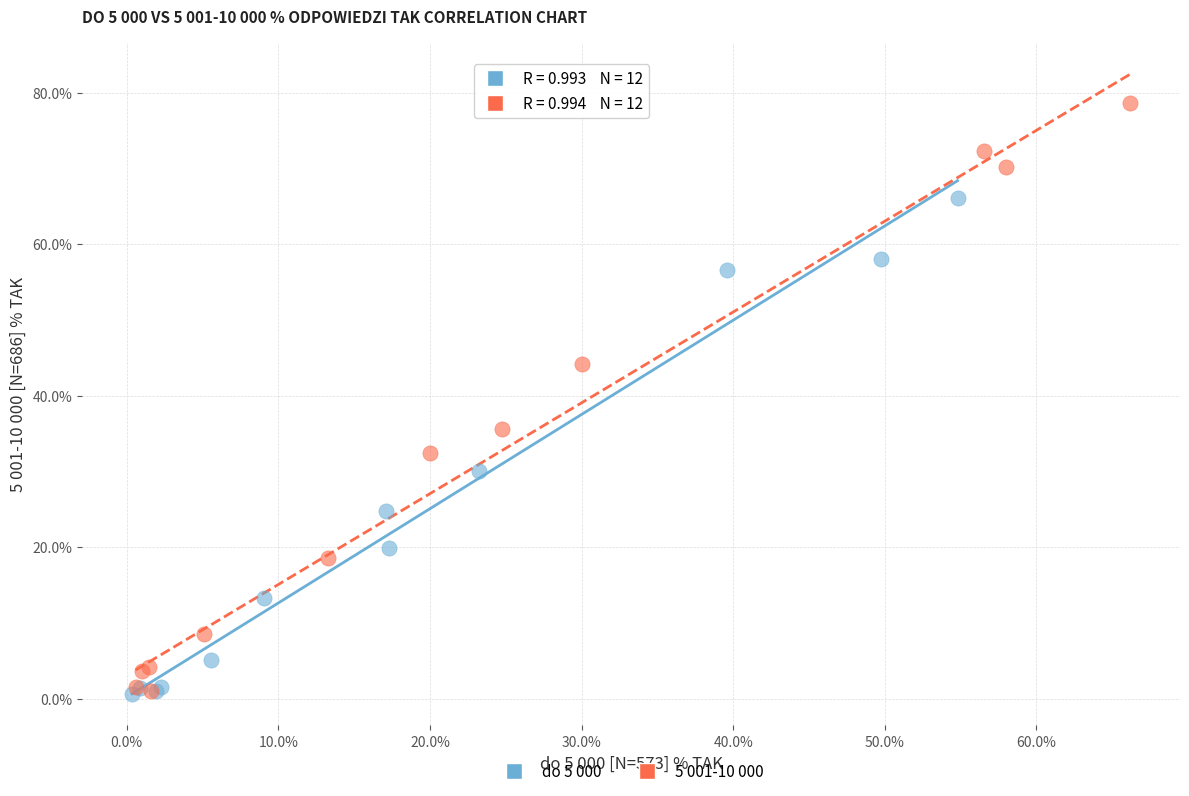

Which series has the largest Y range (max minus min)?

5 001-10 000